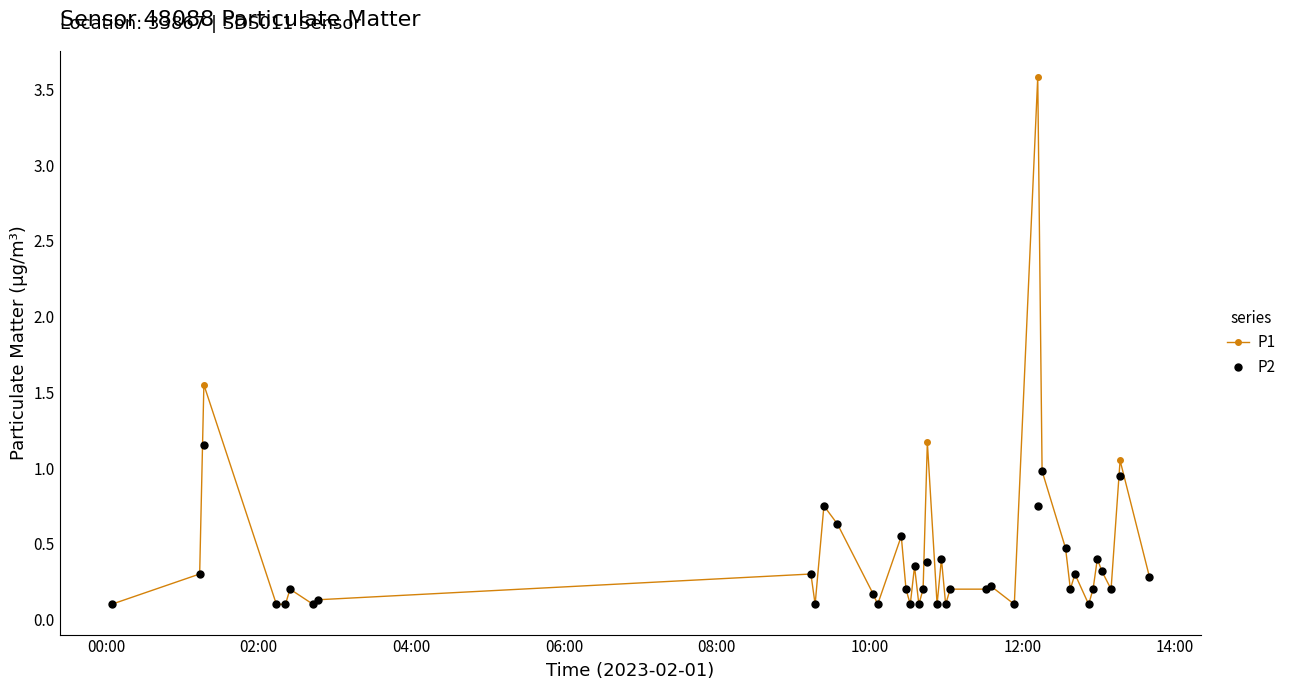

Does the chart display data point markers on the line(s)?

Yes